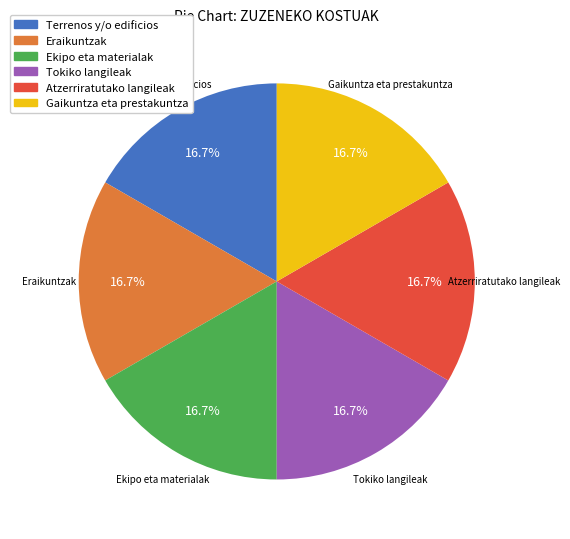

What portion of the pie excludes Terrenos y/o edificios?

83.3%